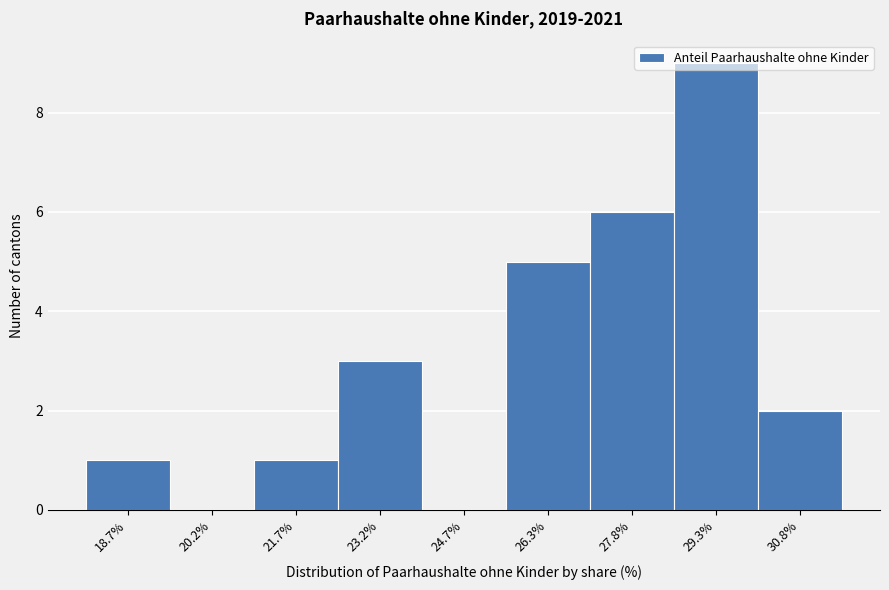

Is it true that the value at 20.2% is -6?

False